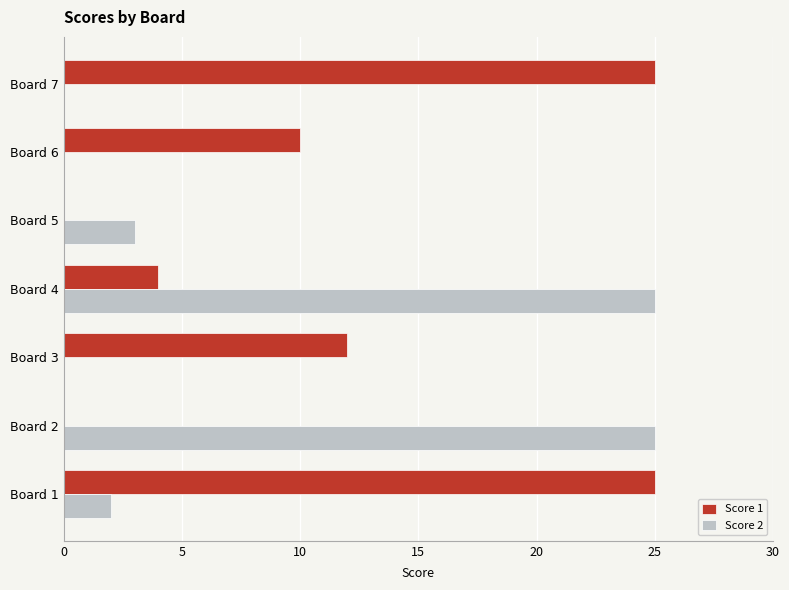

What is the maximum value shown in the chart?

25